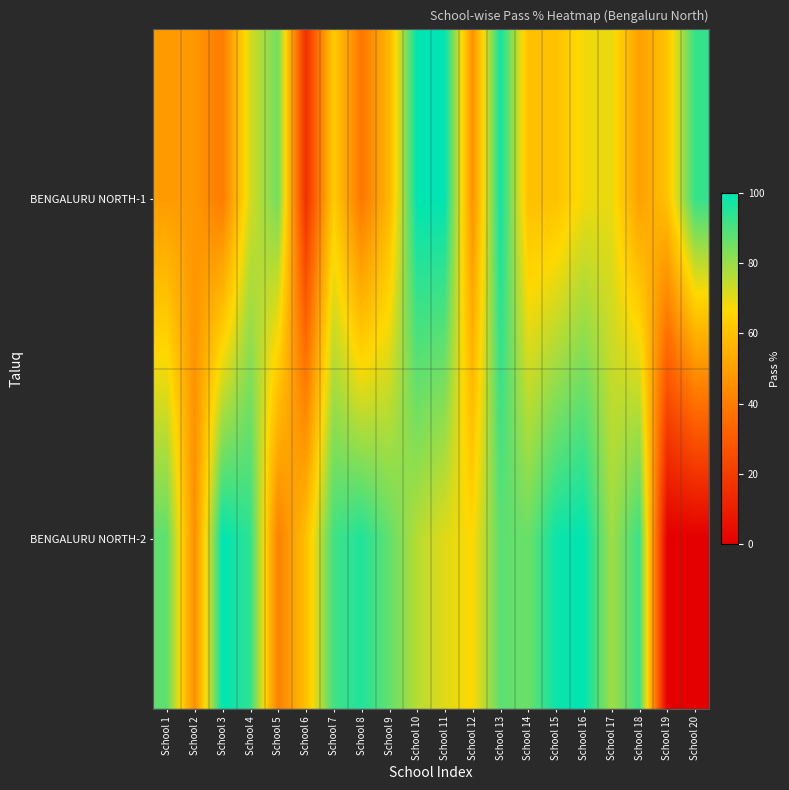

Which series has the largest total across all categories?

BENGALURU NORTH-2